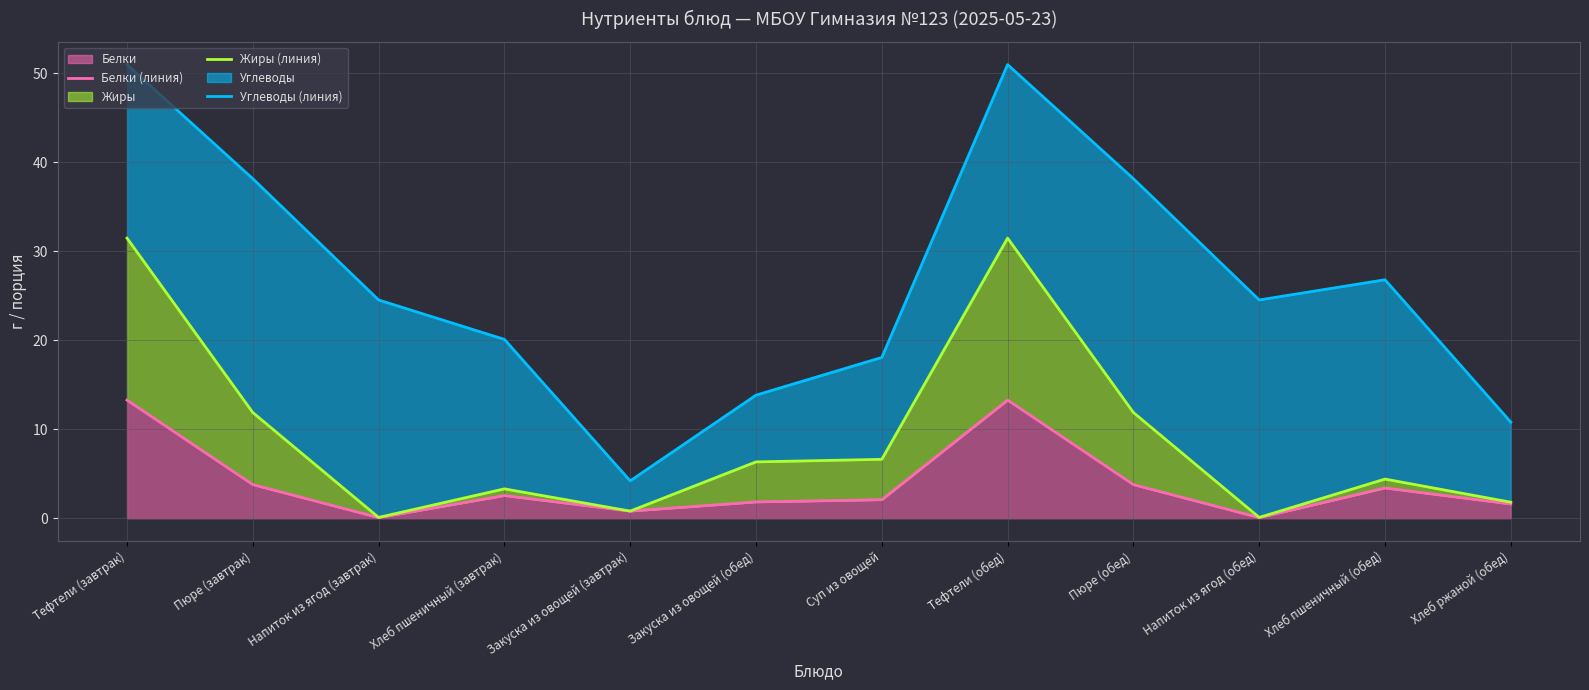

In Жиры (линия), how many points are higher than both neighbors (excluding endpoints)?

3